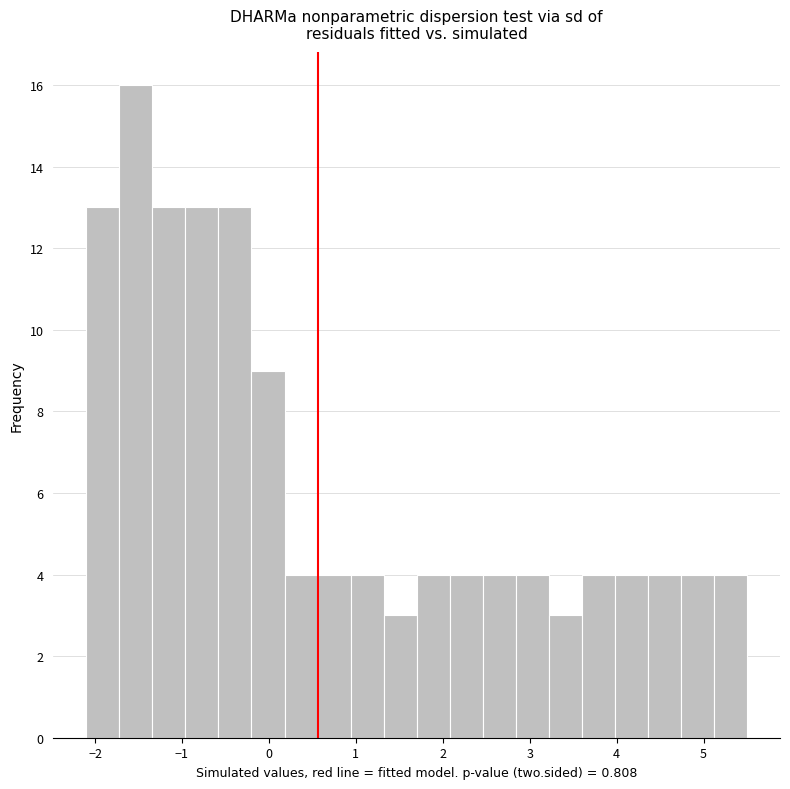

Read against the x-axis, roughly where is the centre of the tallest bar?

-1.5